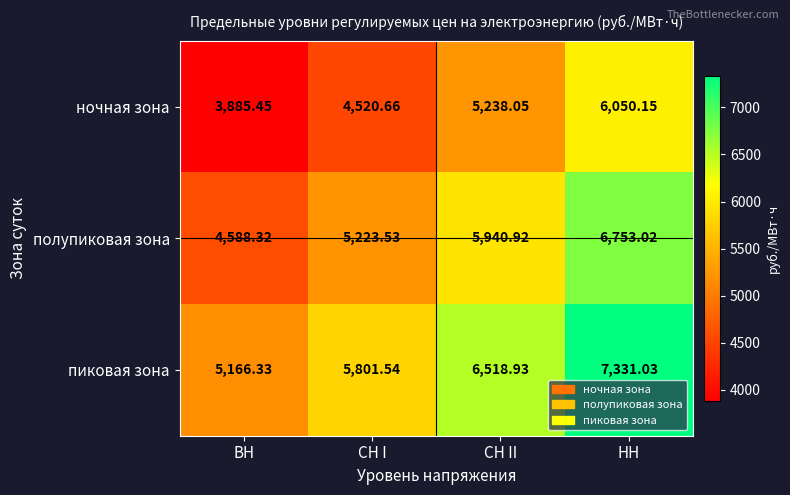

Where does the ночная зона series first go above 5238?

СН II